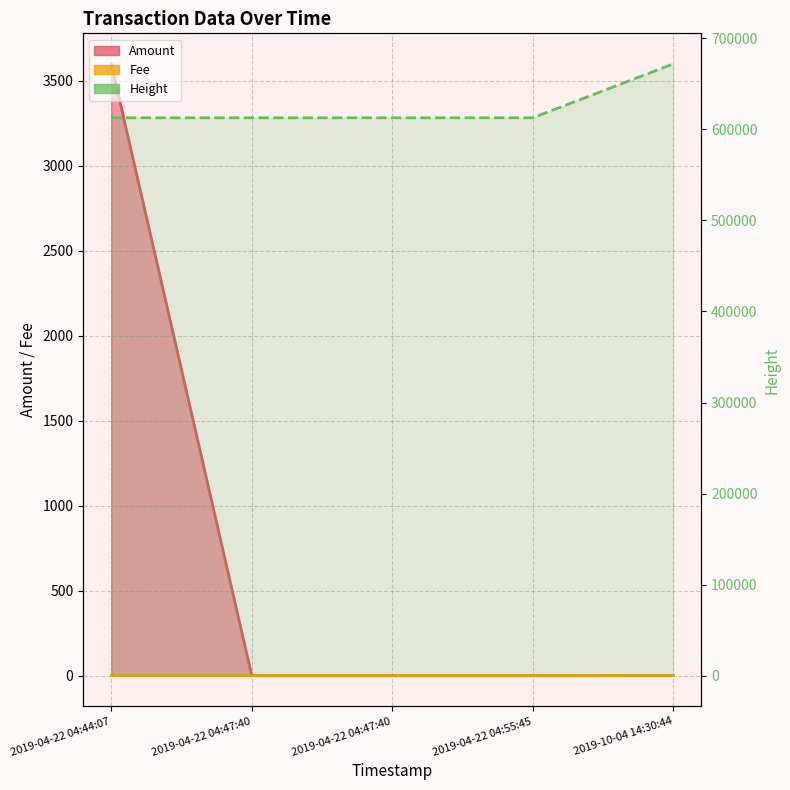

At which category is the sum across all series the highest?

2019-04-22 04:44:07